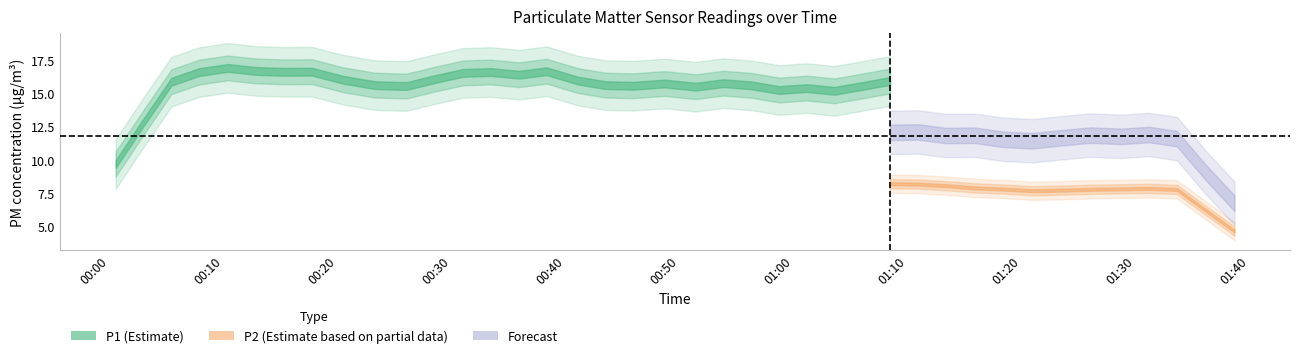

True or false: P2 has a value of 10.4 at 16.

False